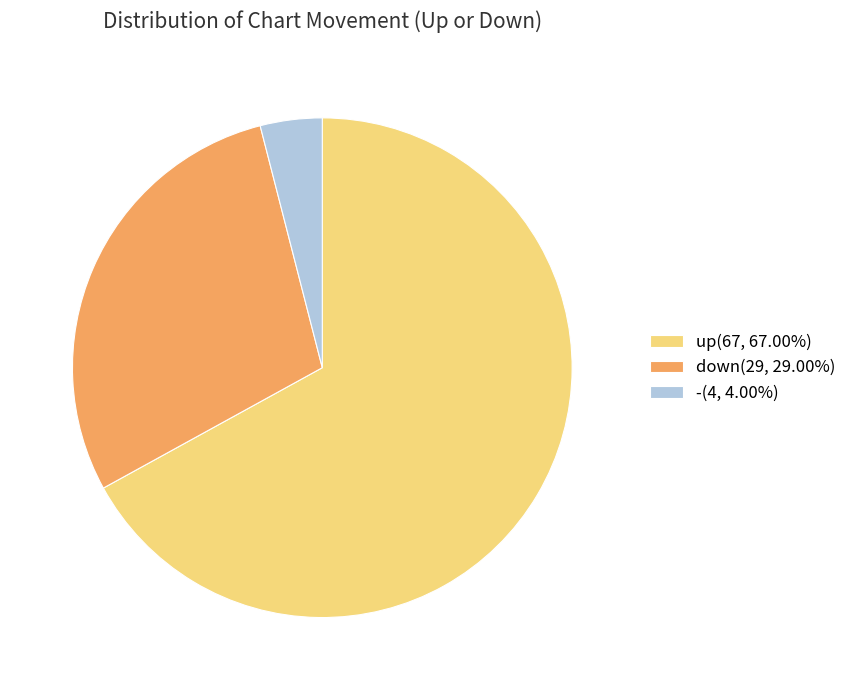

Do -(4, 4.00%) and down(29, 29.00%) together represent more than half of the pie?

No